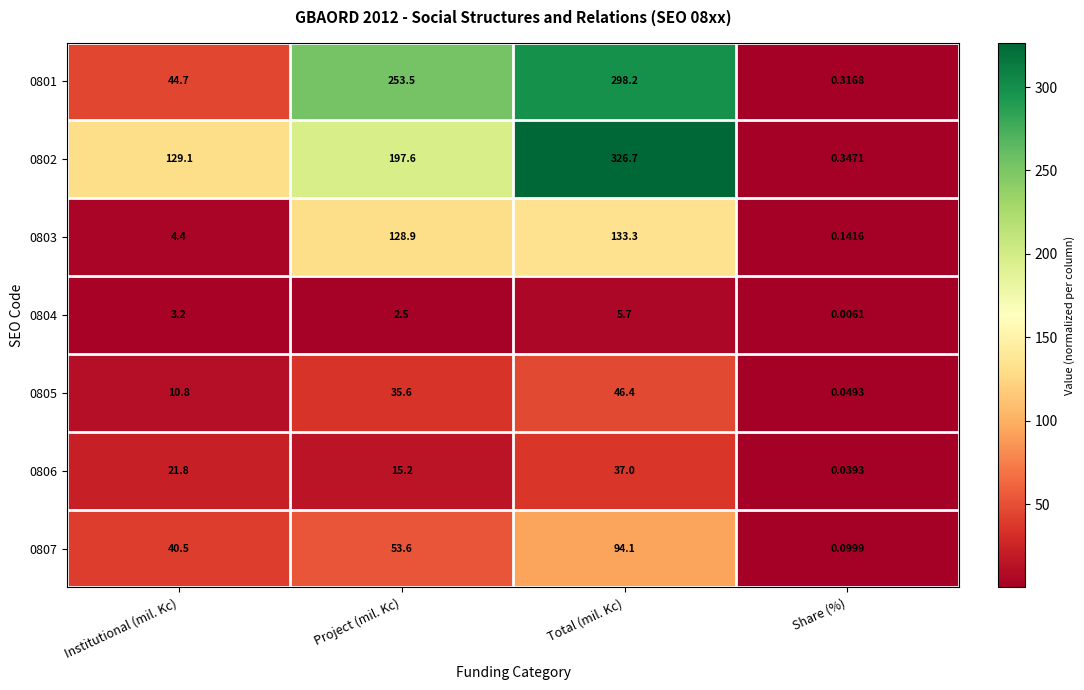

How many categories are shown in the chart?

4